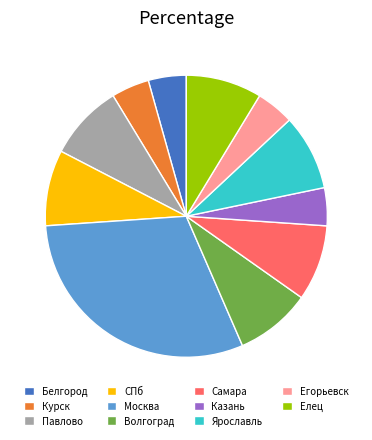

Does Павлово account for over 50% of the chart?

No